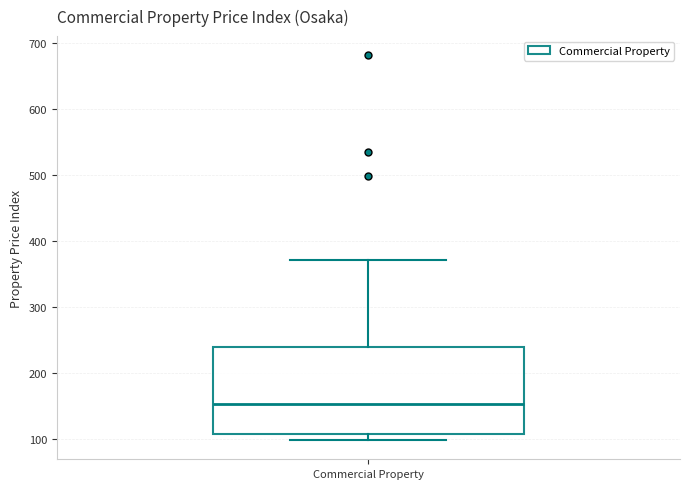

Read this box plot against the y-axis: the position of the median line, the range covered by the box, and the ends of both whiskers. The values are not printed on the chart, so give them approximately, as read against the axis.

median 150, box 110 to 240, whiskers 100 to 370